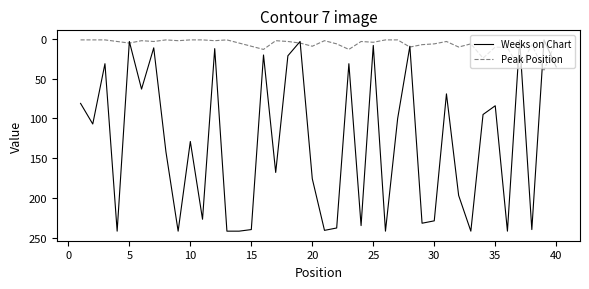

What is the highest value of the Weeks on Chart series?

242